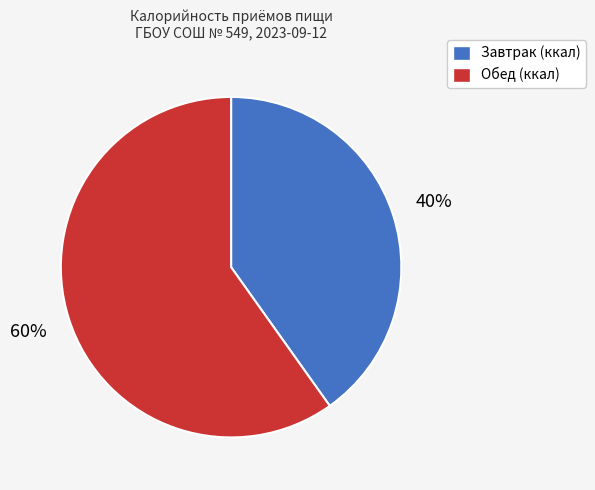

Does any single category account for the majority?

Yes